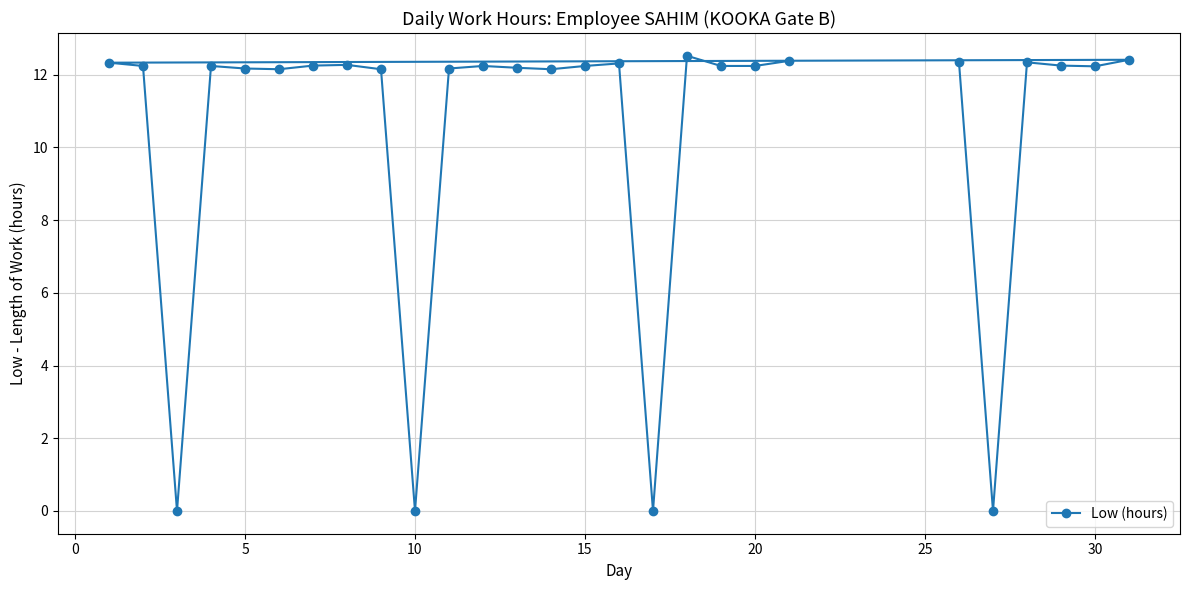

How many data points are above 12?

23